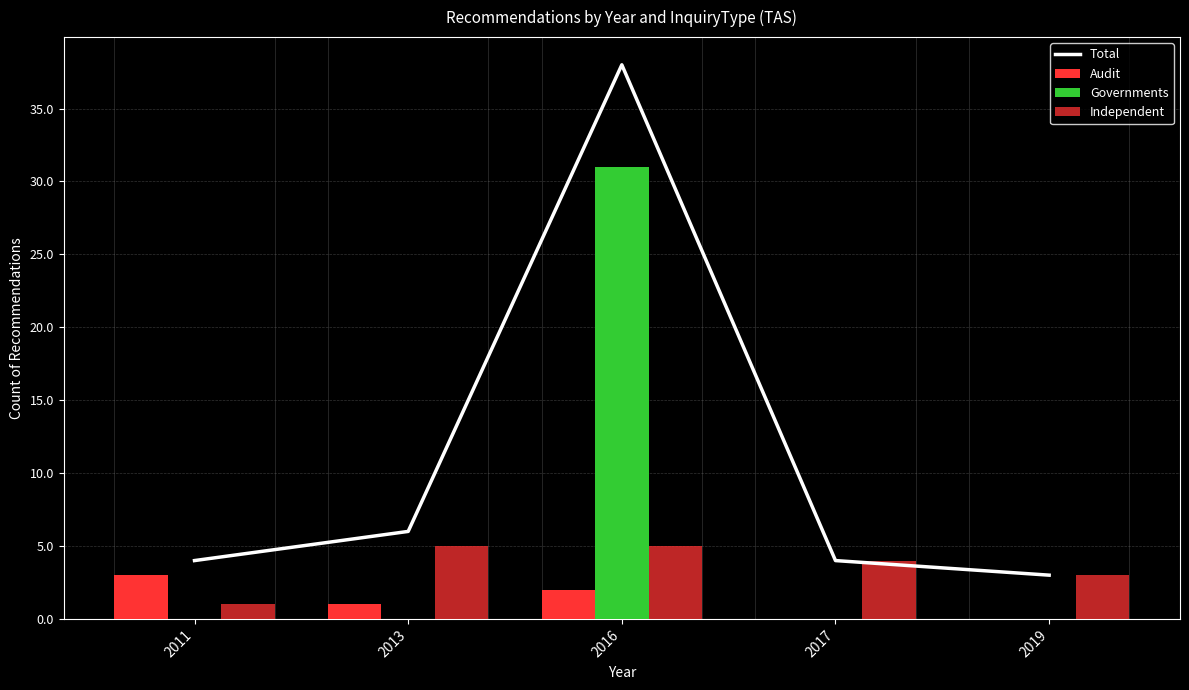

Reading left to right, extract all data points from this chart.

Total: 4	6	38	4	3
Audit: 3	1	2	0	0
Governments: 0	0	31	0	0
Independent: 1	5	5	4	3